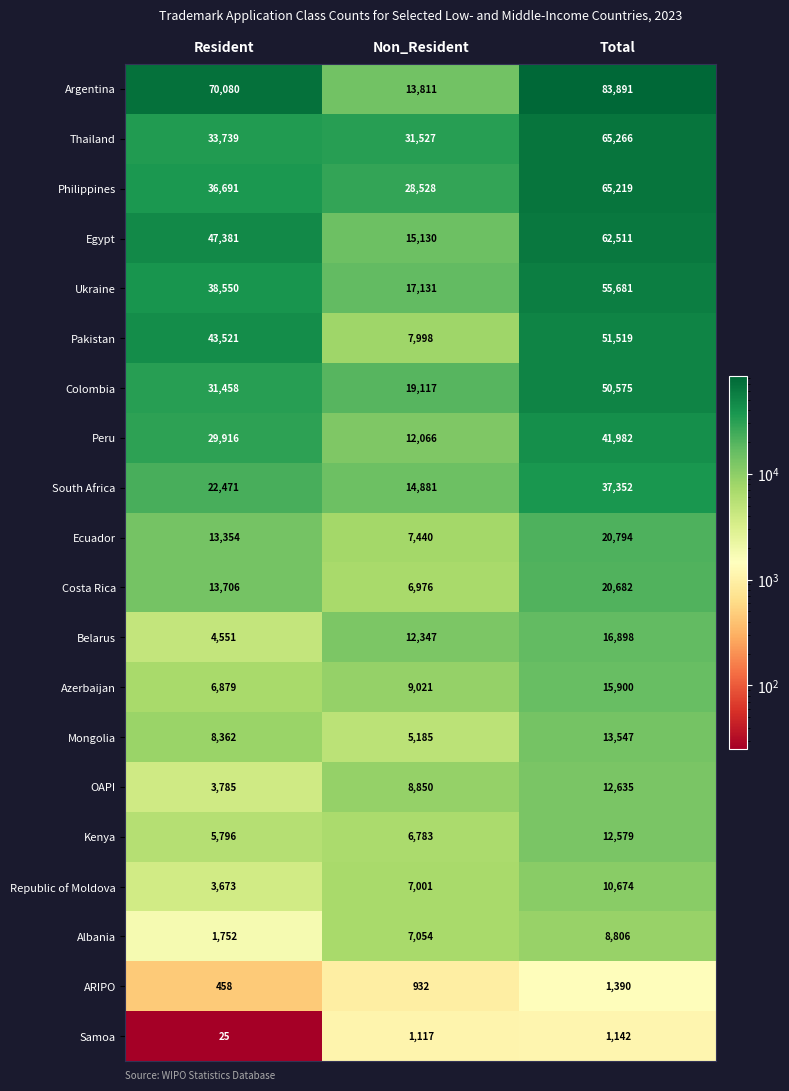

What is the approximate value of Thailand at Total?

65266